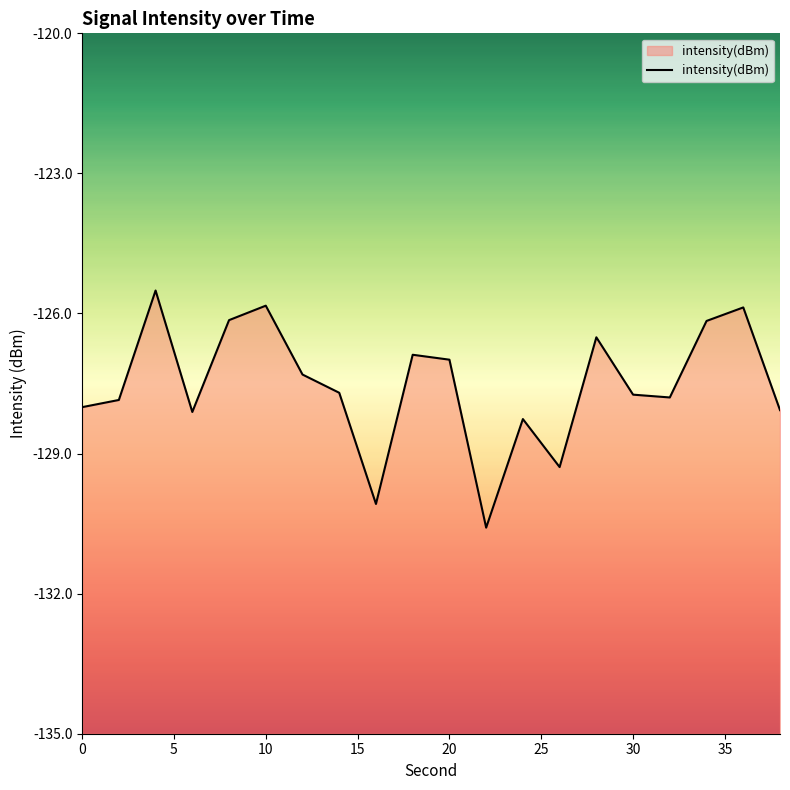

What is the sum of all values?

-2550.7